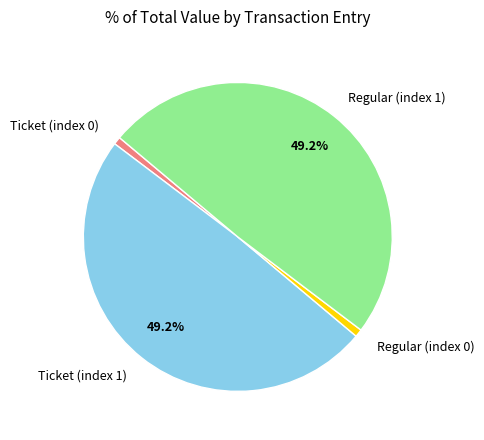

To the nearest percent, what percentage of the pie is Regular (index 1)?

49%